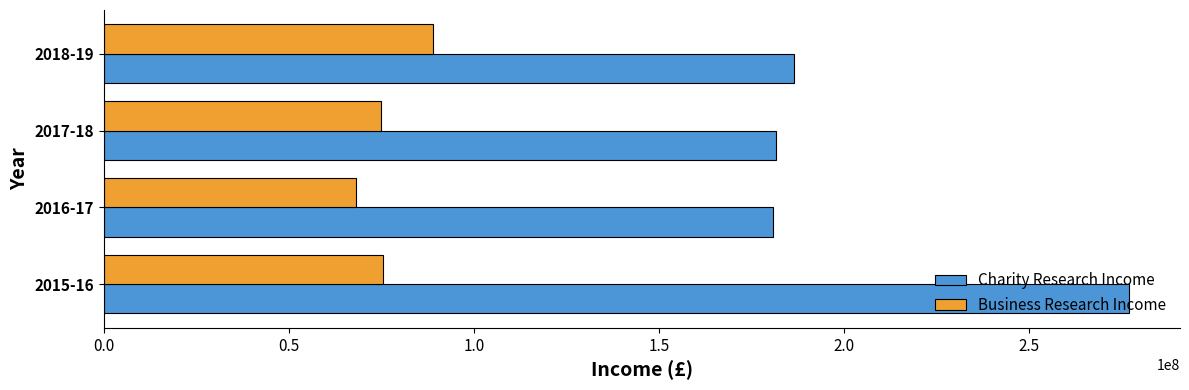

Which series has the widest spread of values?

Charity Research Income